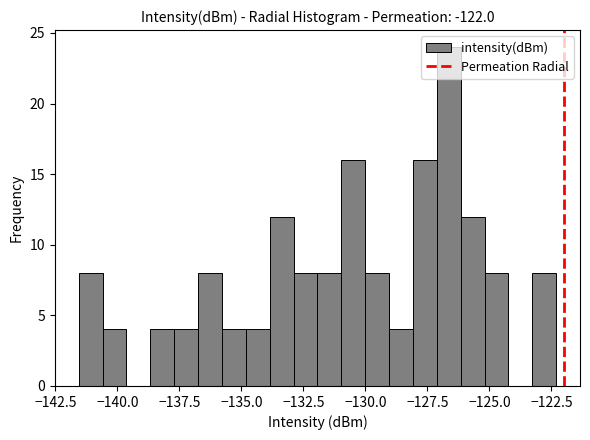

Around what value on the x-axis is the tallest bar? Give the approximate position of its centre, as read against the axis.

-126.5